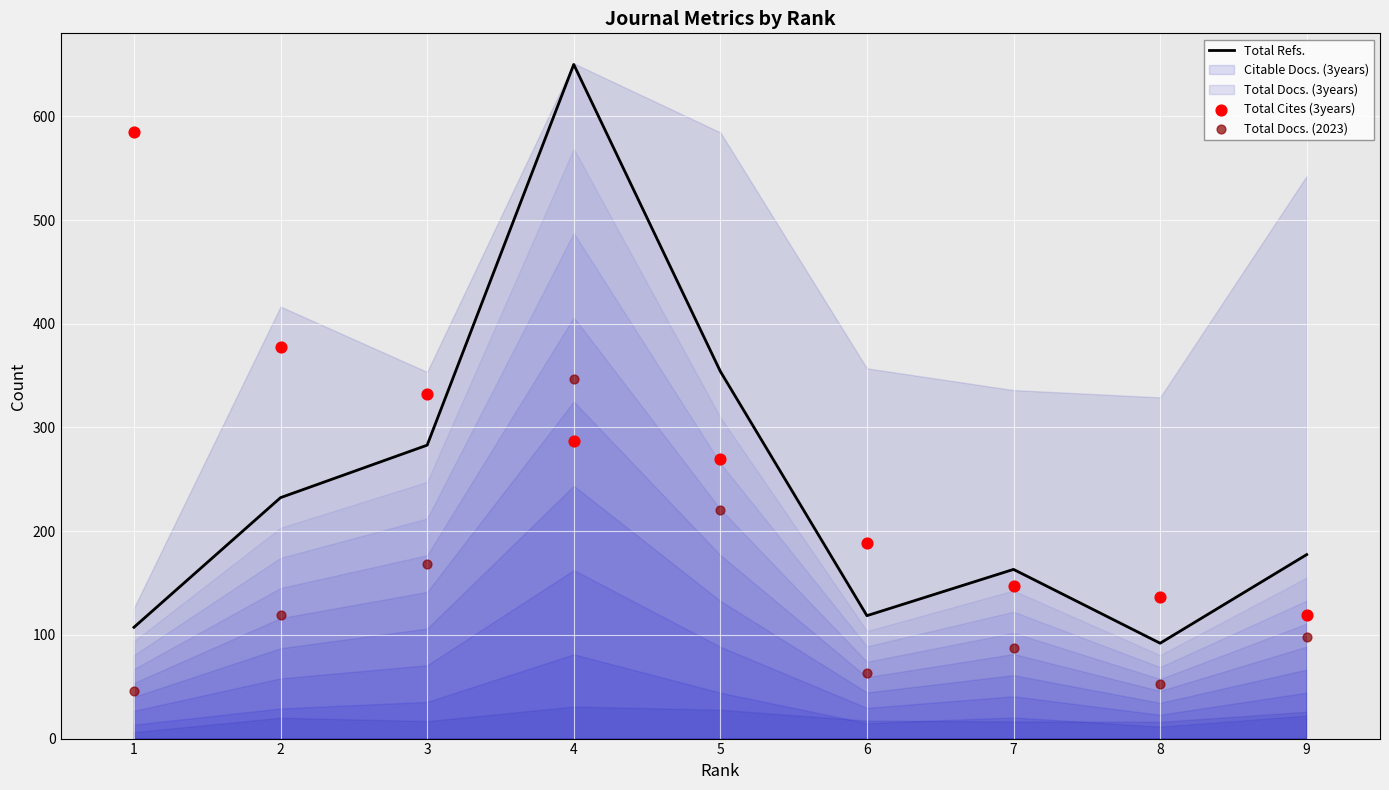

What is the maximum value for Total Refs.?

650.0